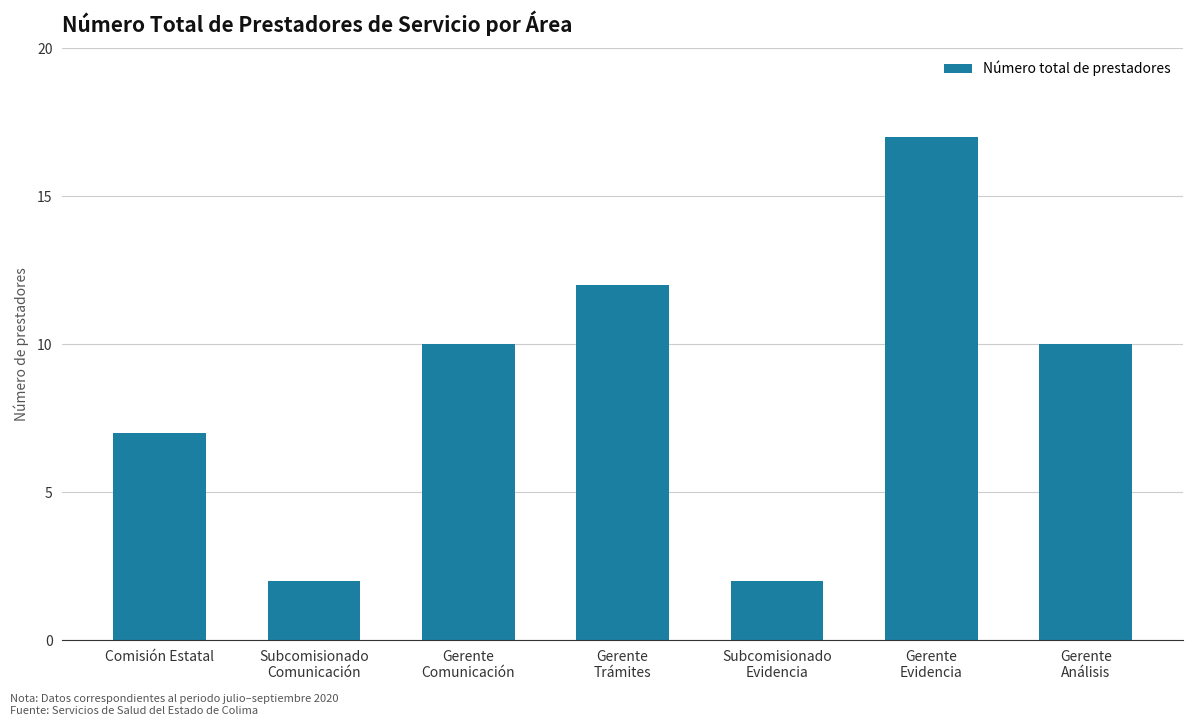

What is the maximum value shown in the chart?

17